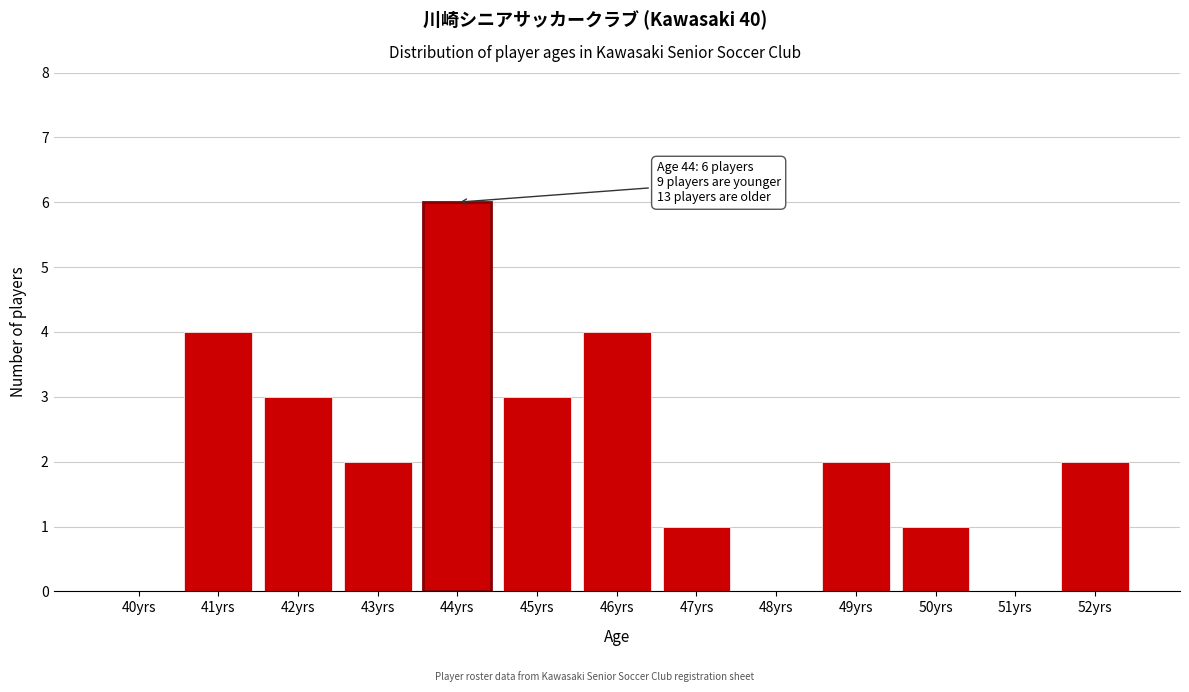

Reading left to right, transcribe all the data shown in this chart.

40yrs=0	41yrs=4	42yrs=3	43yrs=2	44yrs=6	45yrs=3	46yrs=4	47yrs=1	48yrs=0	49yrs=2	50yrs=1	51yrs=0	52yrs=2